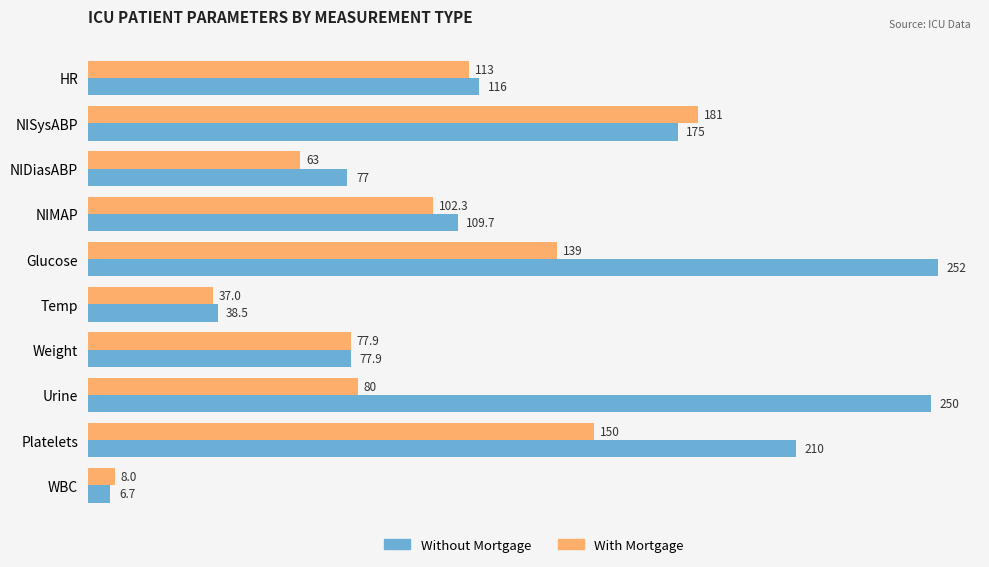

The With Mortgage series shows 113.0 at HR. True or false?

True